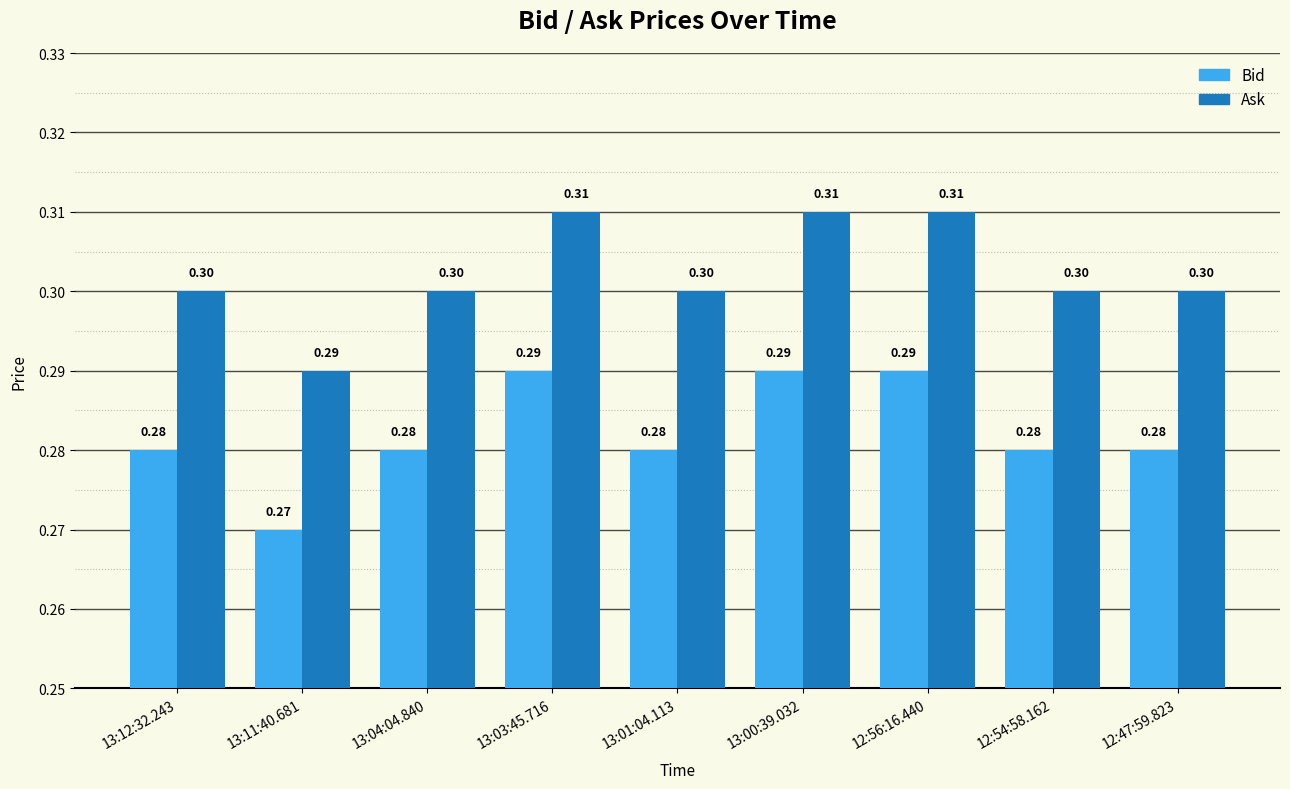

What position from the right is 13:12:32.243?

9